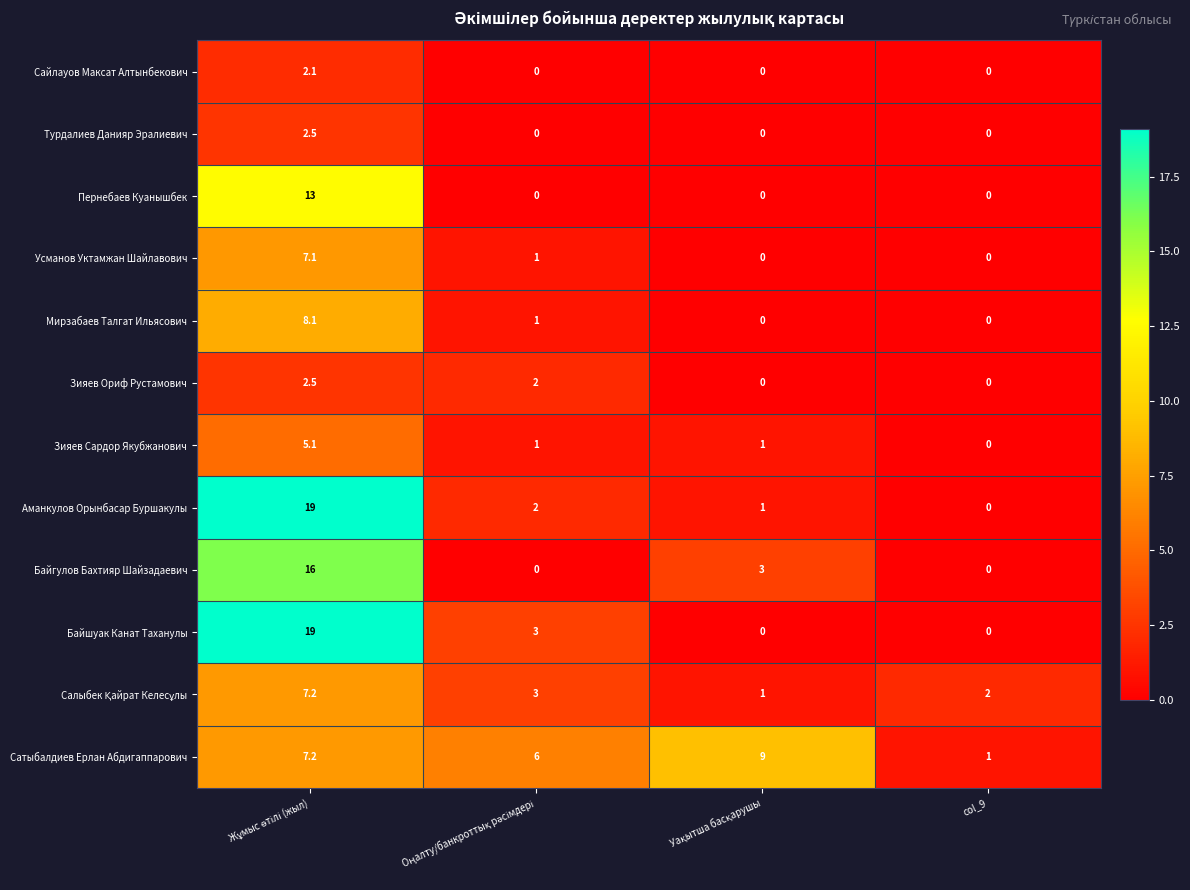

Count the Турдалиев Данияр Эралиевич values in the range 0 to 2.

3